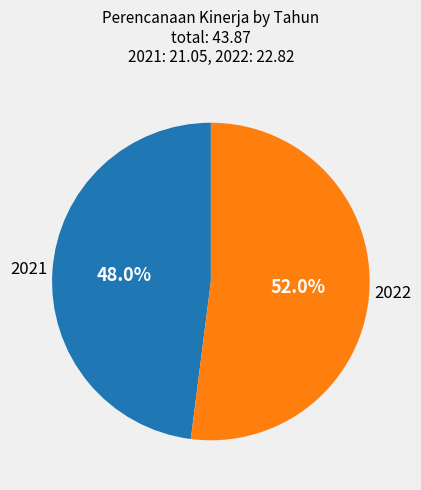

Count the number of slices in the pie.

2